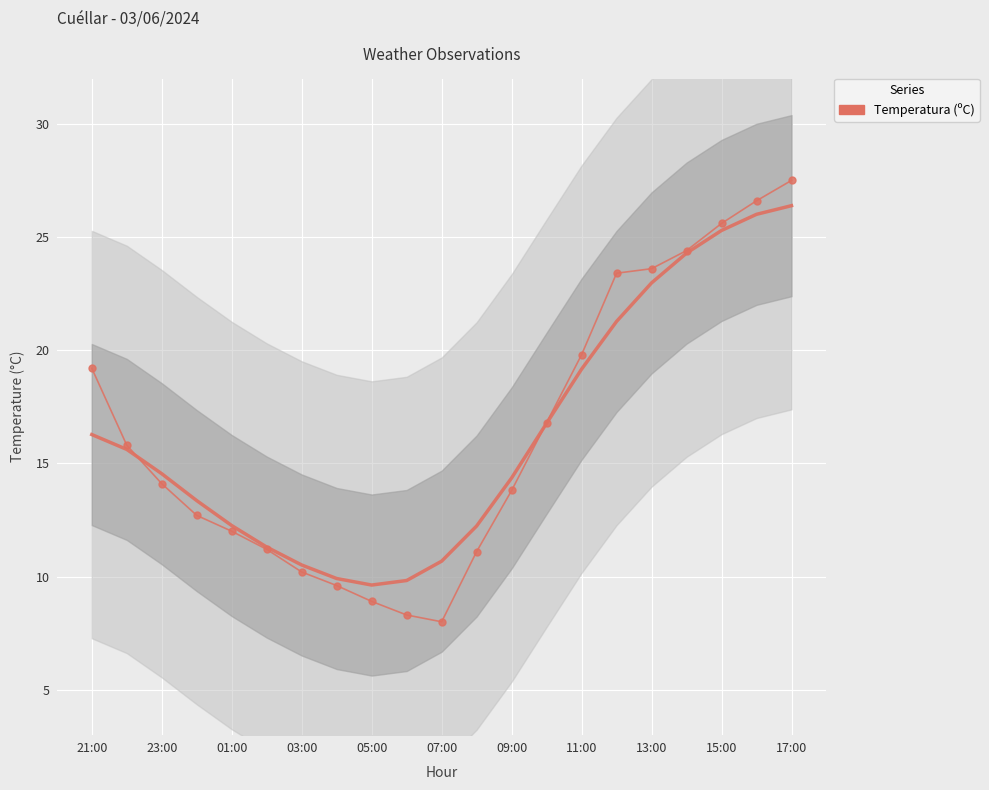

Count the number of values greater than 14.

11